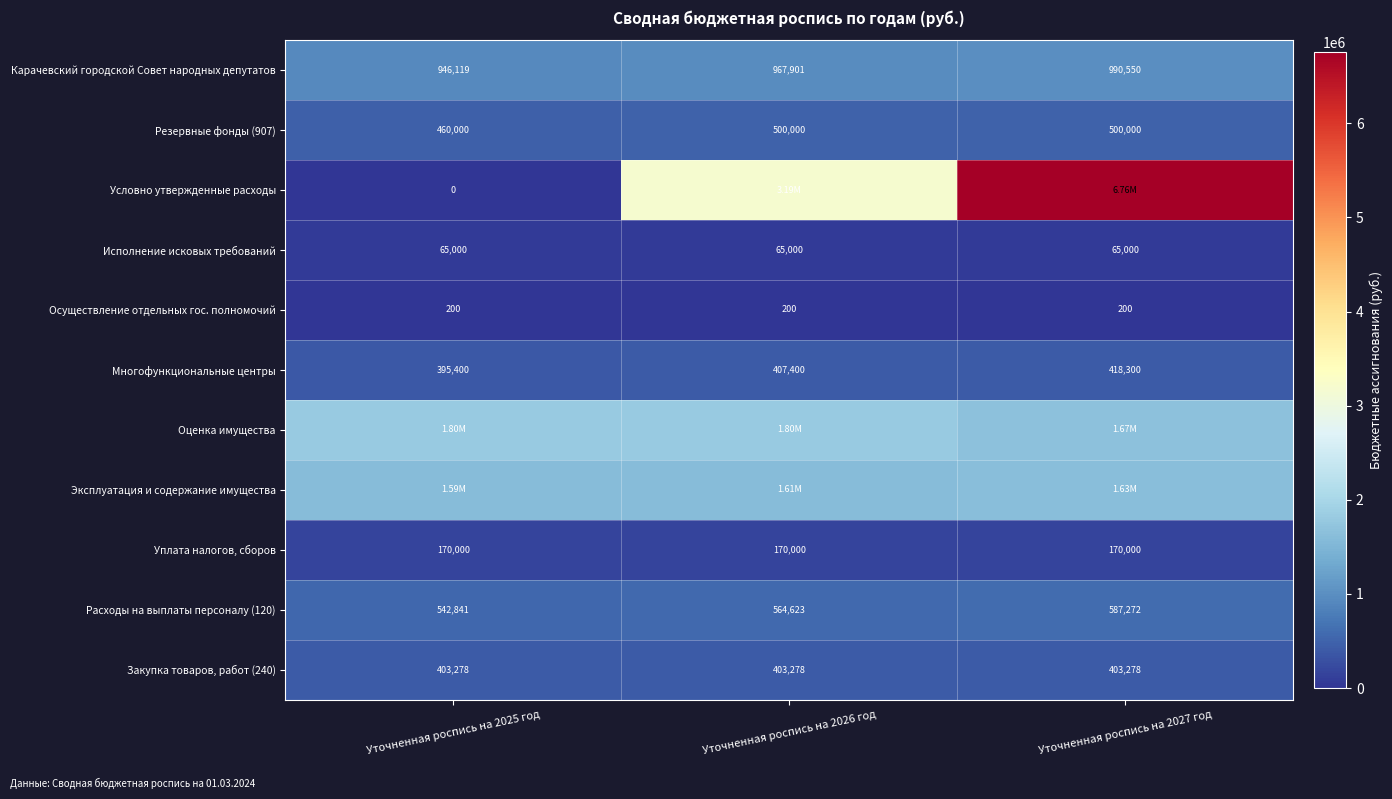

True or false: Закупка товаров, работ (240) has a value of 676330 at Уточненная роспись на 2027 год.

False